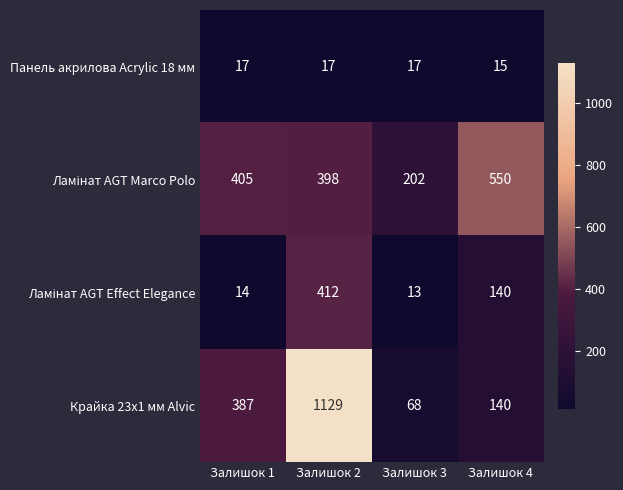

Count the number of categories in the chart.

4